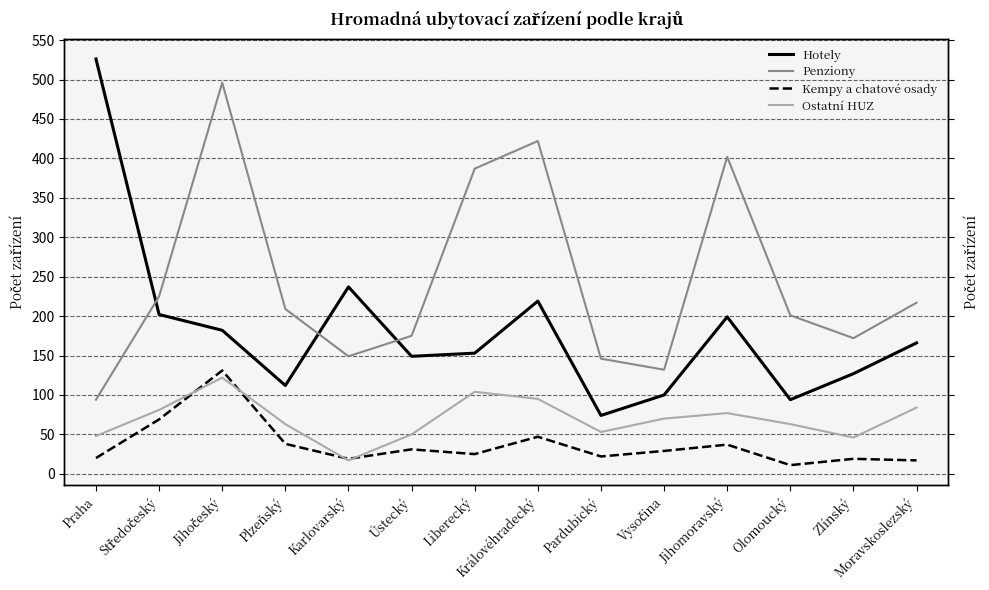

True or false: Penziony and Ostatní HUZ cross at least once.

False